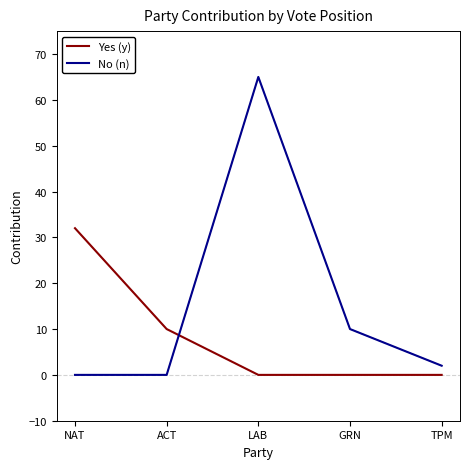

At how many categories does at least one series exceed 46?

1